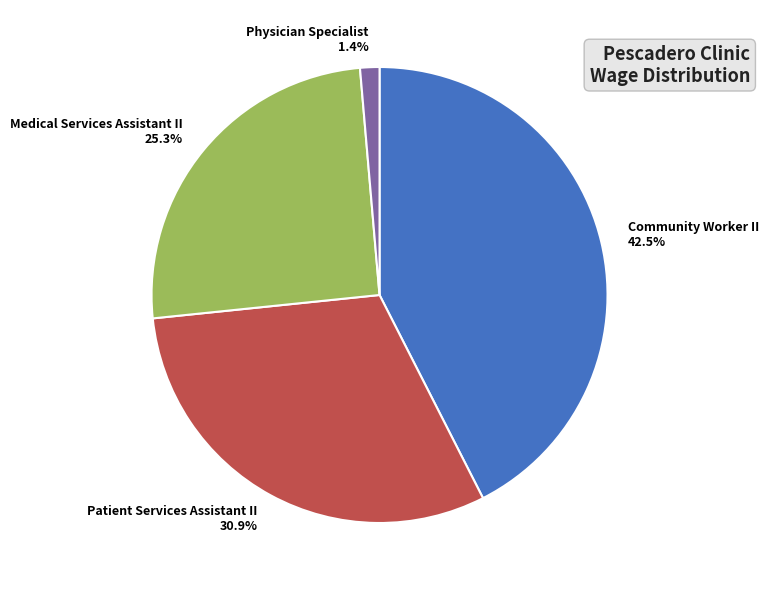

To the nearest percent, what is the difference between the largest and smallest slice percentages?

41%